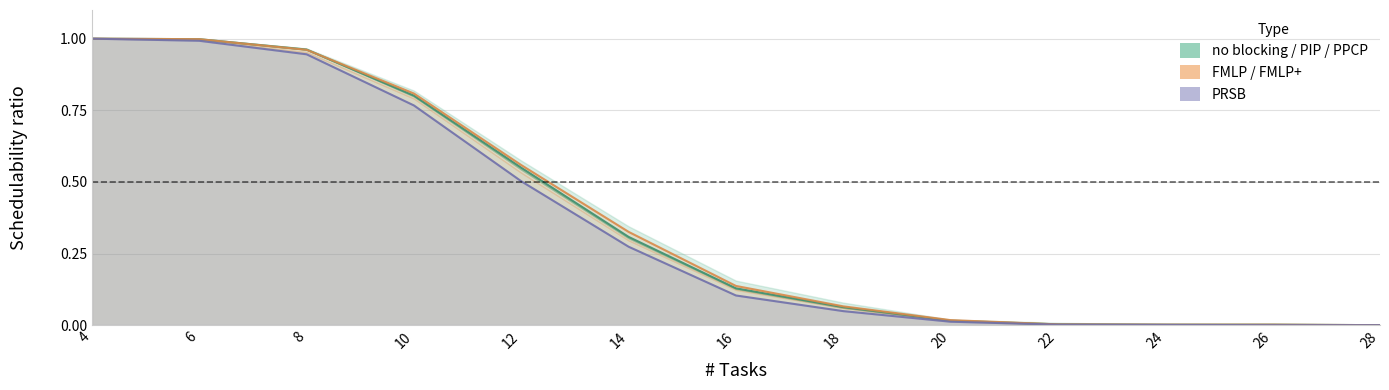

At which label does no blocking reach its minimum?

28